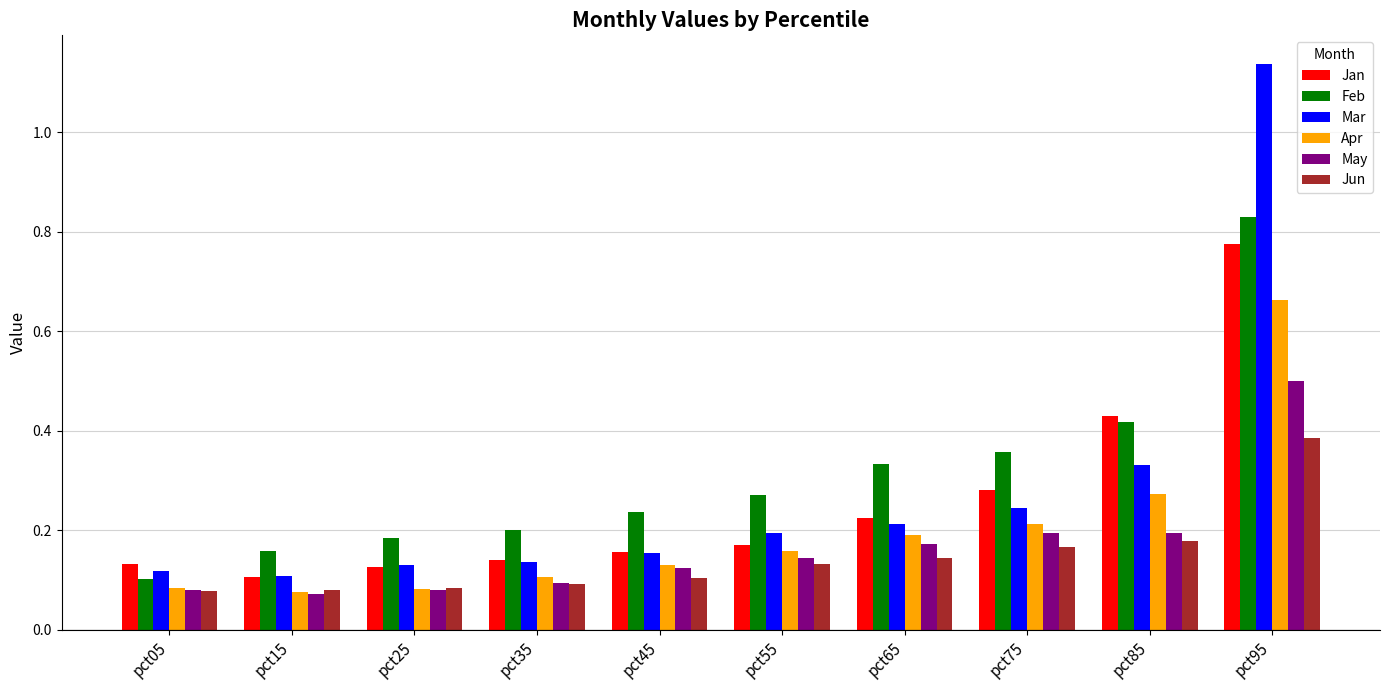

True or false: May has a value of 0.3 at pct85.

False